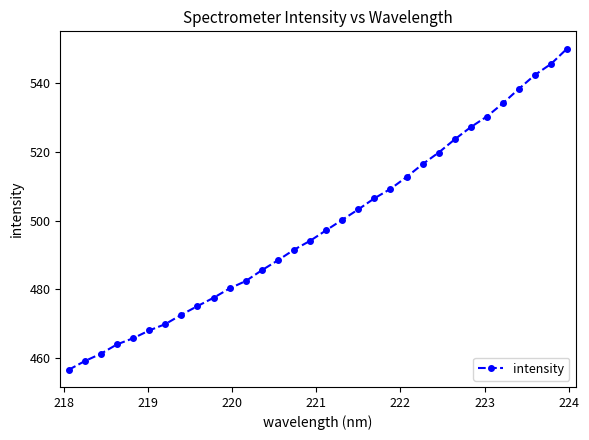

What is the average value?

498.4